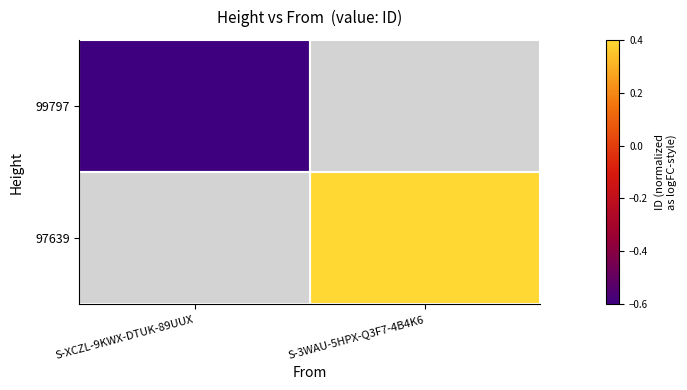

Where does the 97639 series first go above 0?

S-3WAU-5HPX-Q3F7-4B4K6